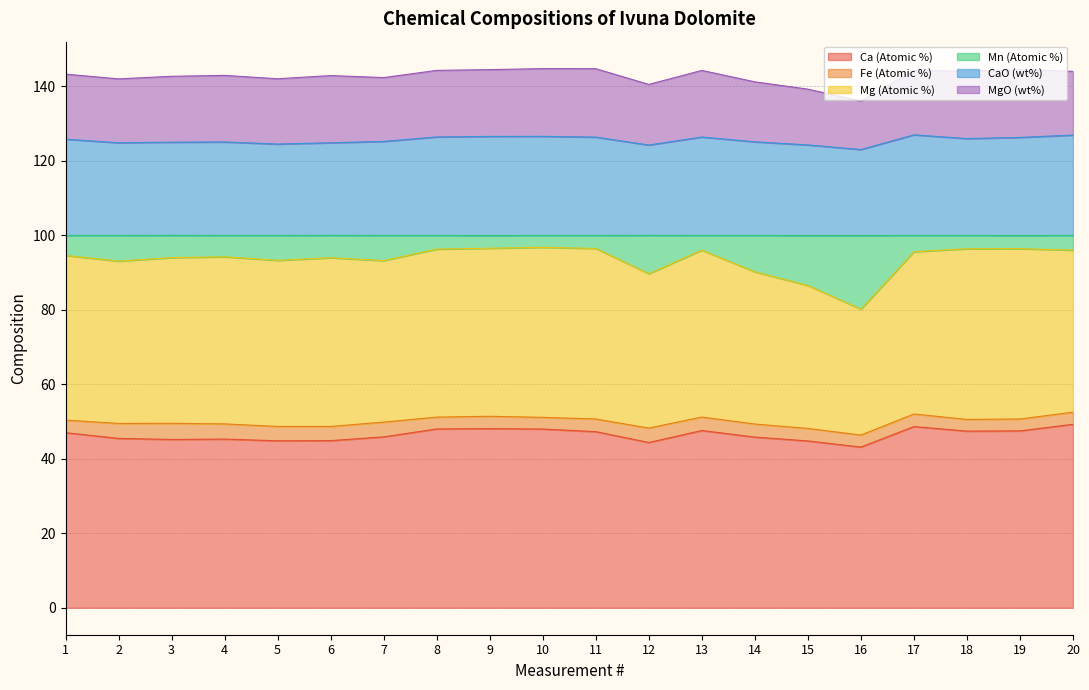

Which label corresponds to the largest value in the chart?

17